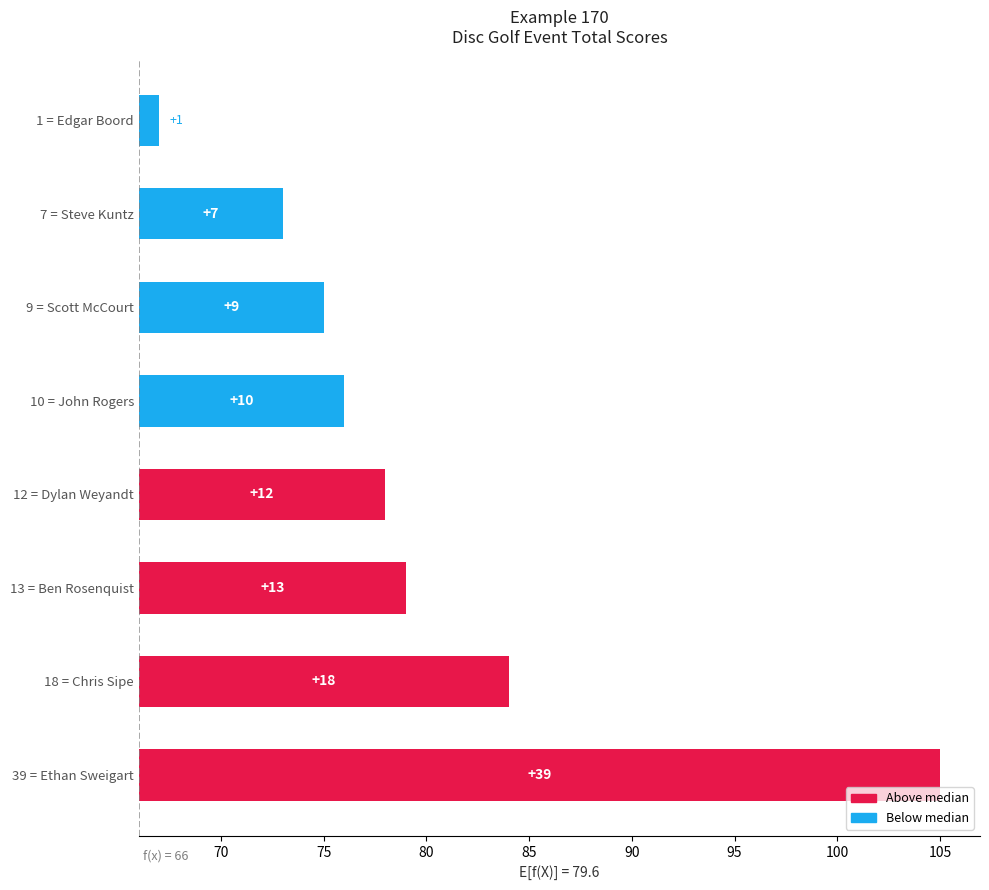

The chart shows a value of 3 at 9 = Scott McCourt. True or false?

False